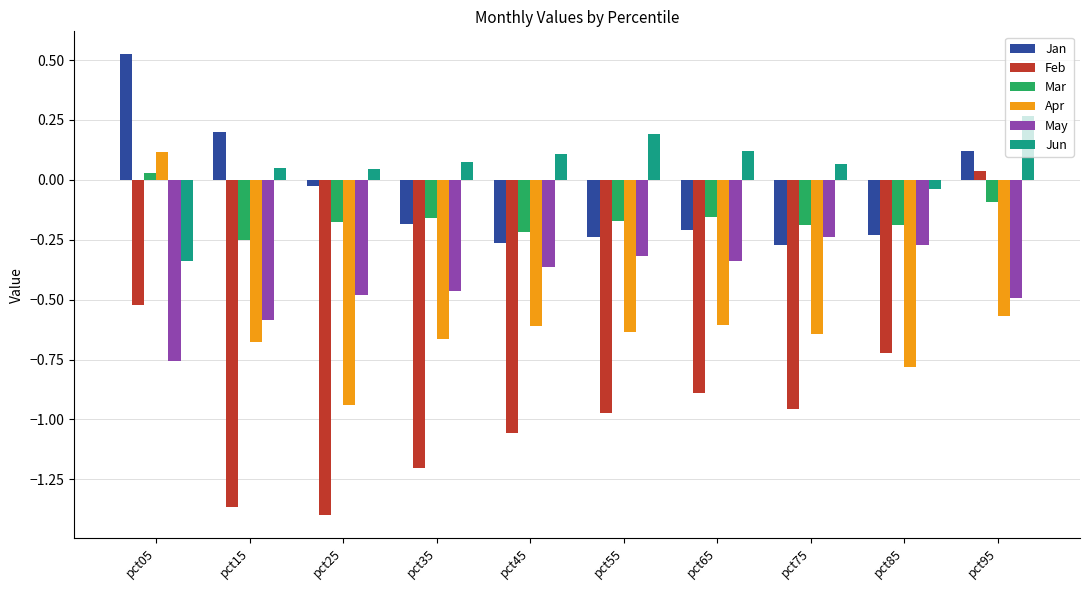

At which label does Apr first exceed 0?

pct05